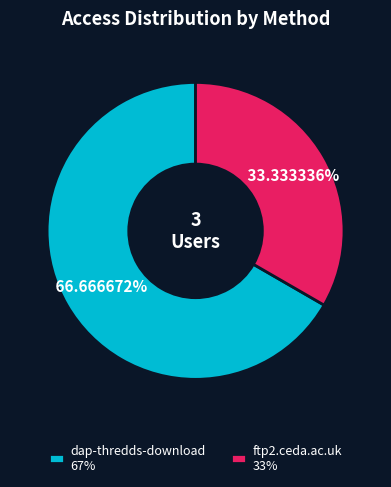

The dap-thredds-download slice represents 72% of the pie. True or false?

False